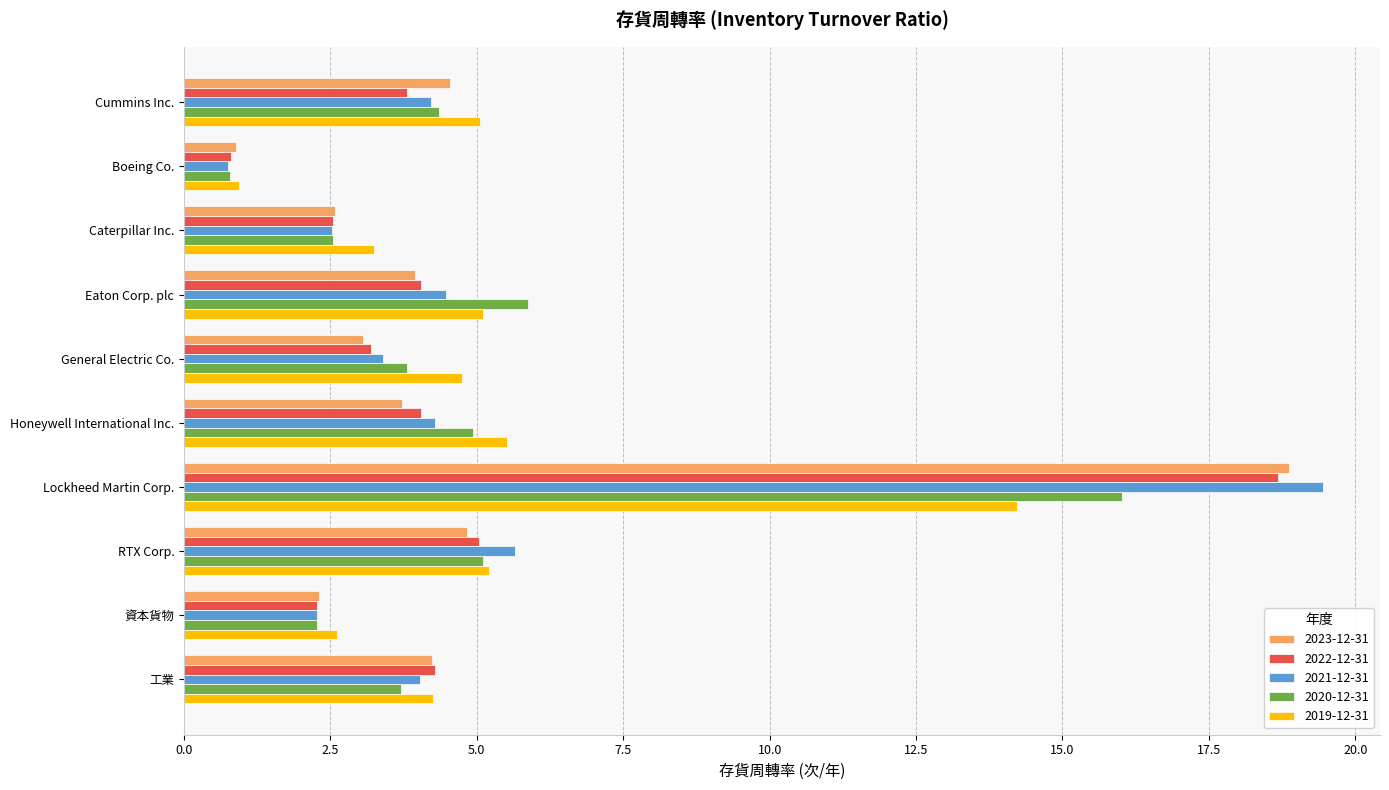

At which label is 2019-12-31 closest to 7?

Honeywell International Inc.